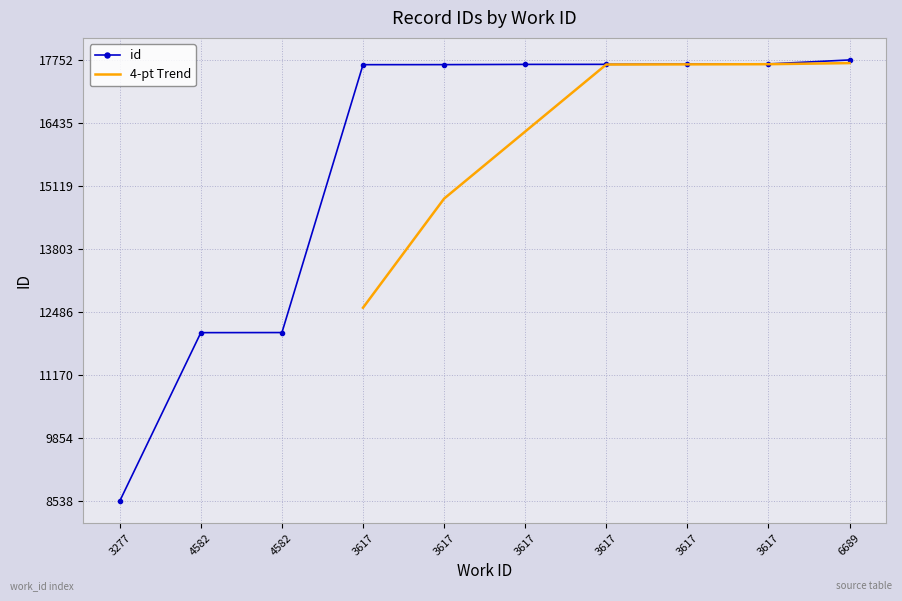

Reading right to left, list all the values displayed in this chart.

6689=17752	3617=17668	3617=17665	3617=17660	3617=17659	3617=17654	3617=17653	4582=12057	4582=12055	3277=8538